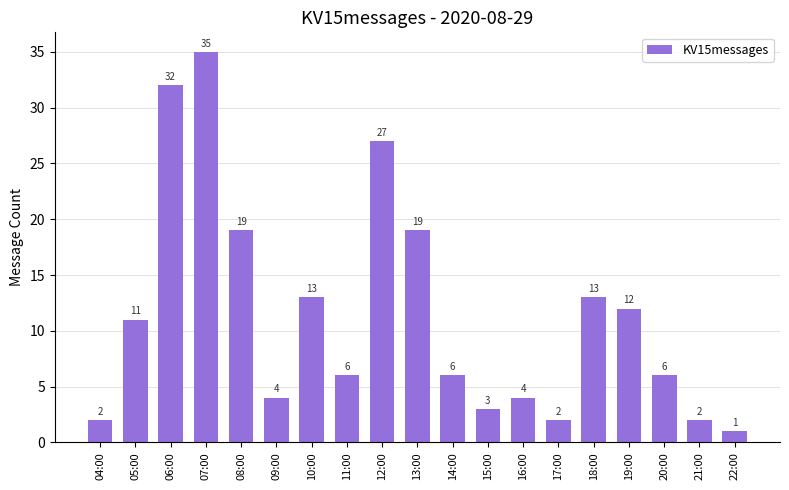

What is the difference between the second highest and minimum values?

31